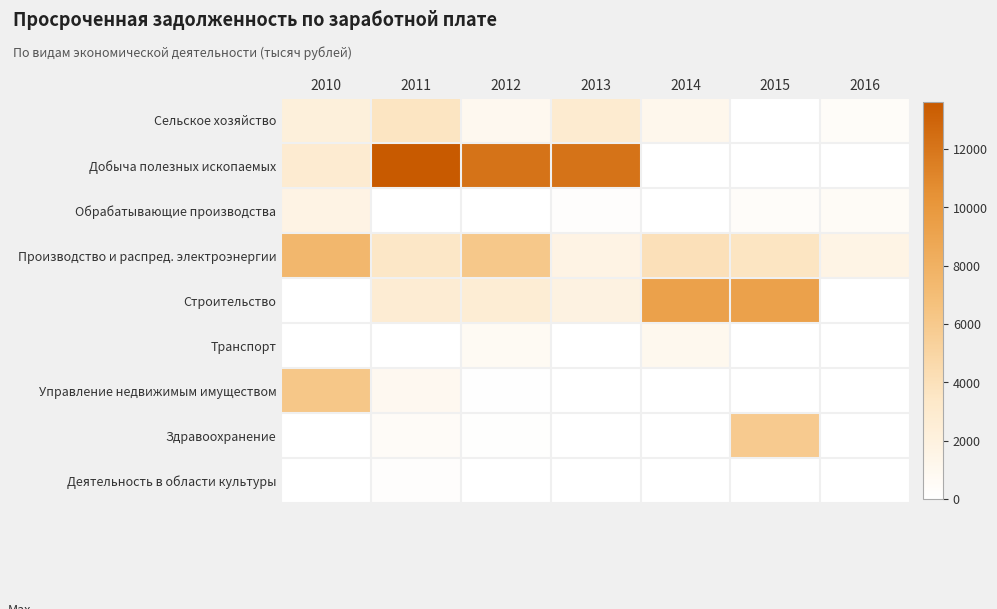

Between 2013 and 2015, which is larger?

2013